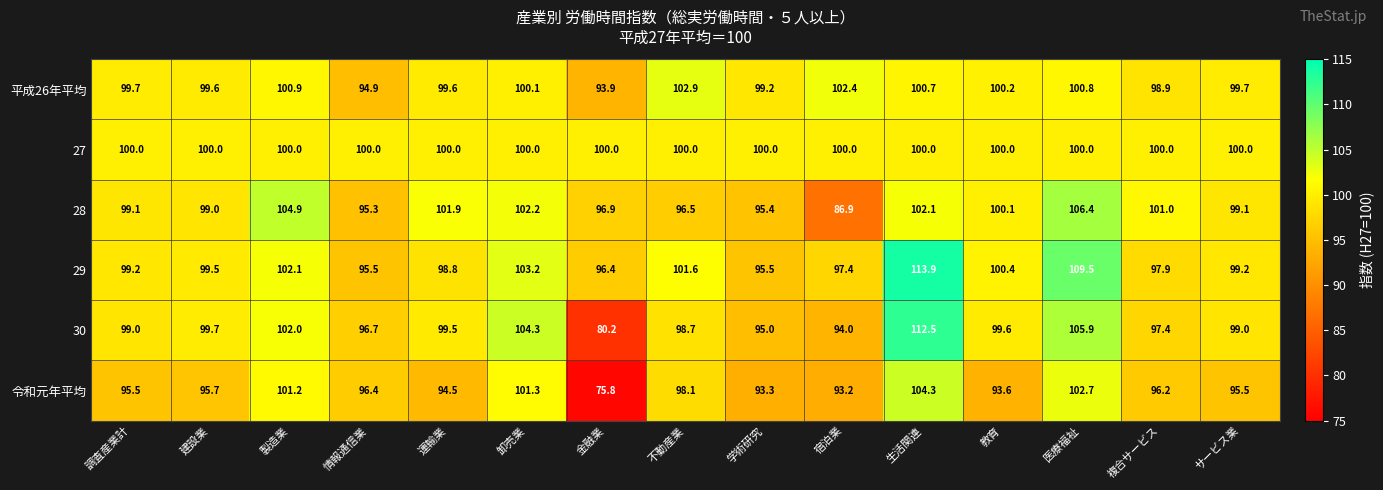

Read the 29 value at 製造業.

102.1